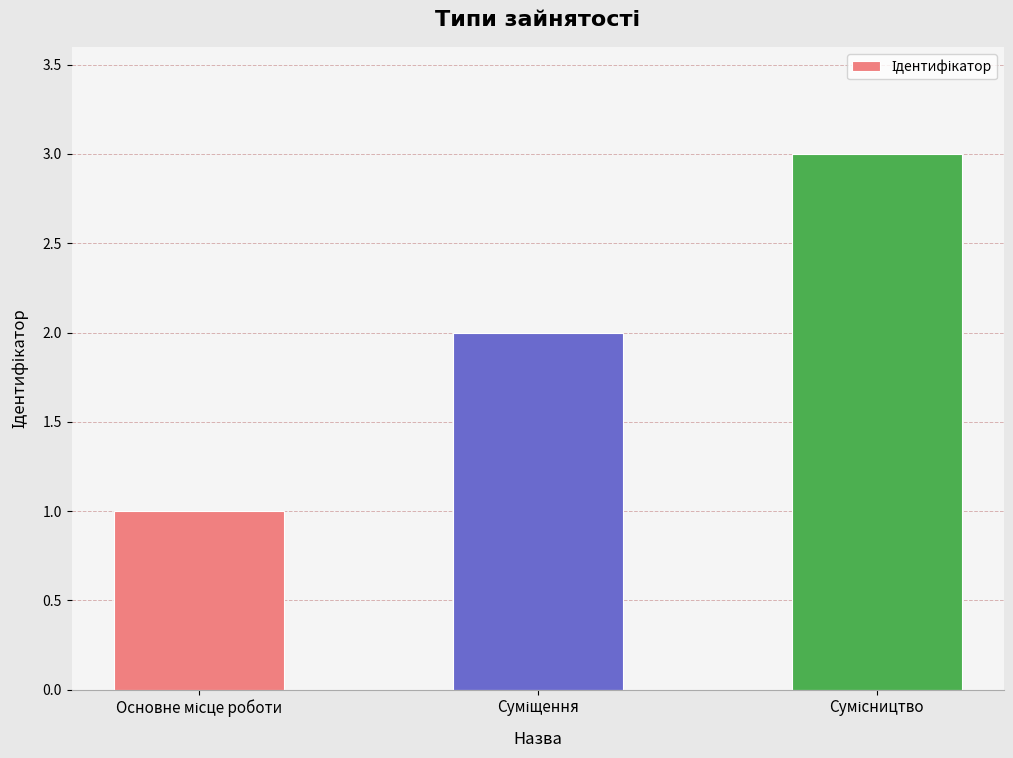

How many bars are there in total?

3